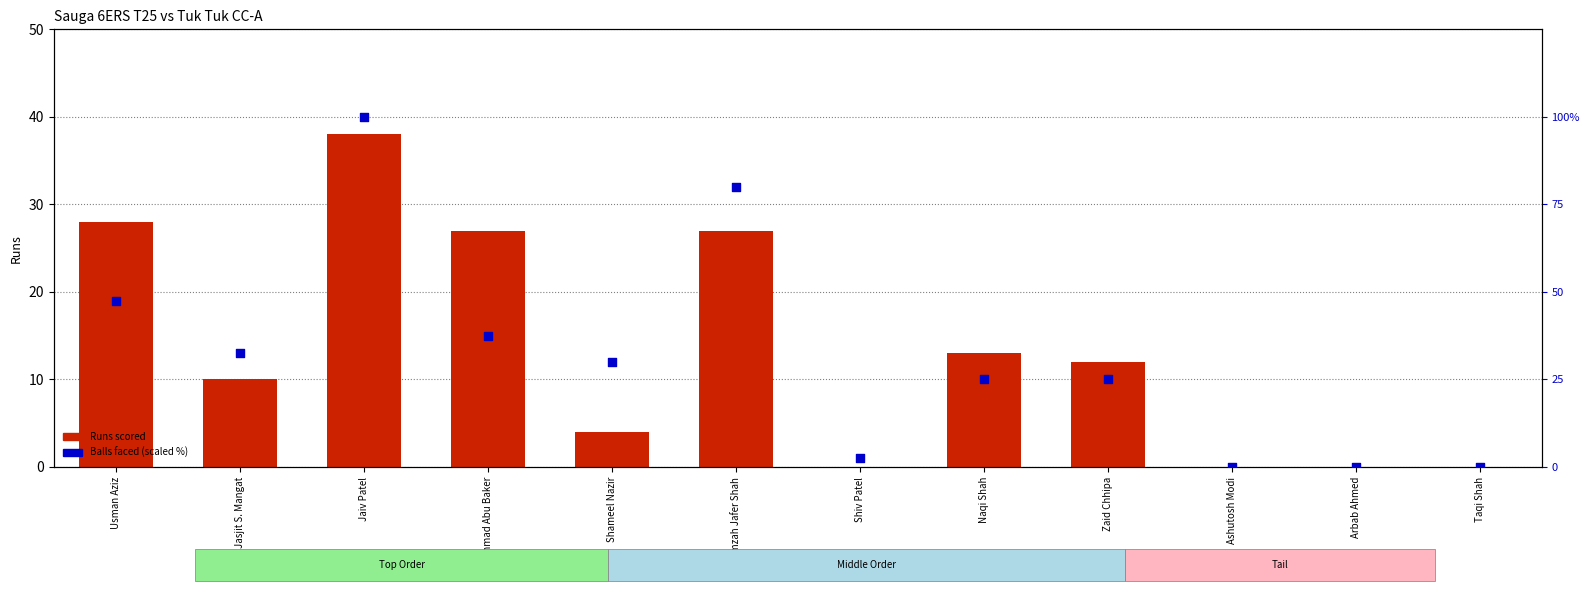

At which category is the sum across all series the highest?

Jaiv Patel